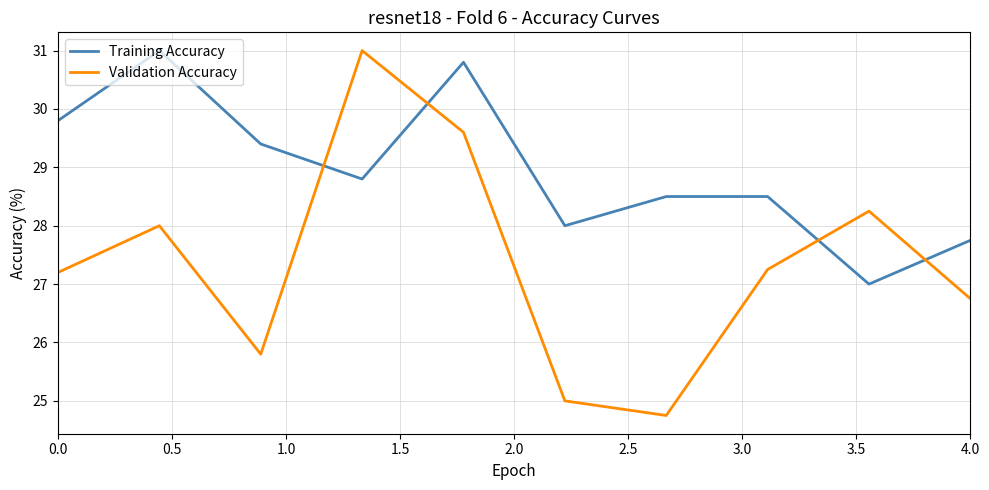

Which series ends up on top after the final intersection of Training Accuracy and Validation Accuracy?

Training Accuracy